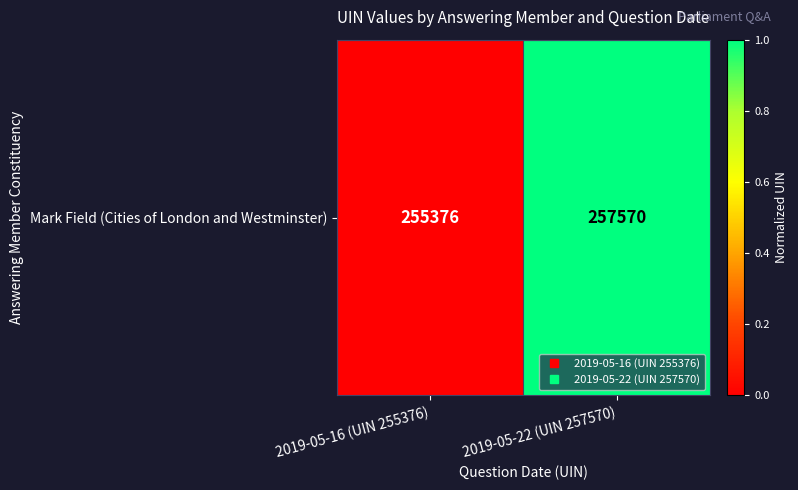

Reading left to right, extract all data points from this chart.

0.0	1.0